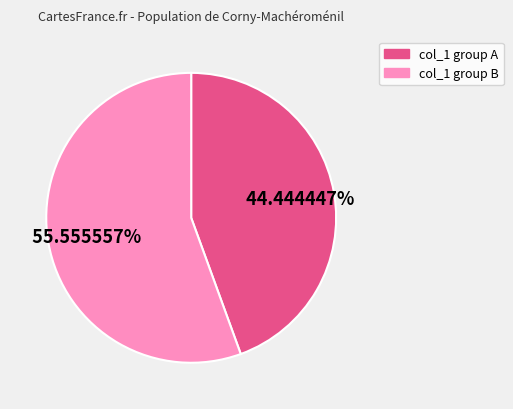

Is there a majority slice in this chart?

Yes